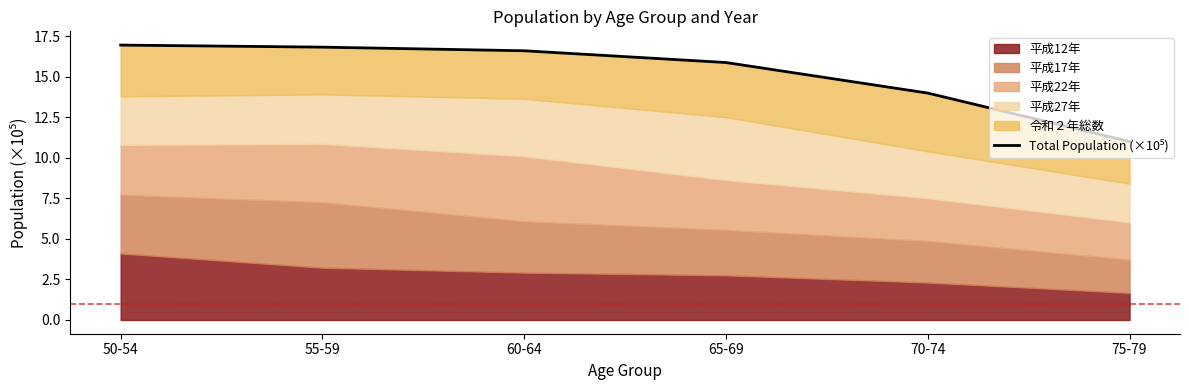

What is the value of the 3rd point from the left?

16.6